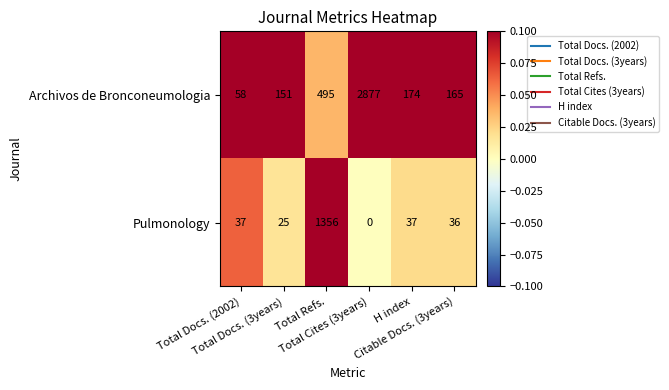

What is the difference between the maximum and minimum values in the Archivos de Bronconeumologia series?

2819